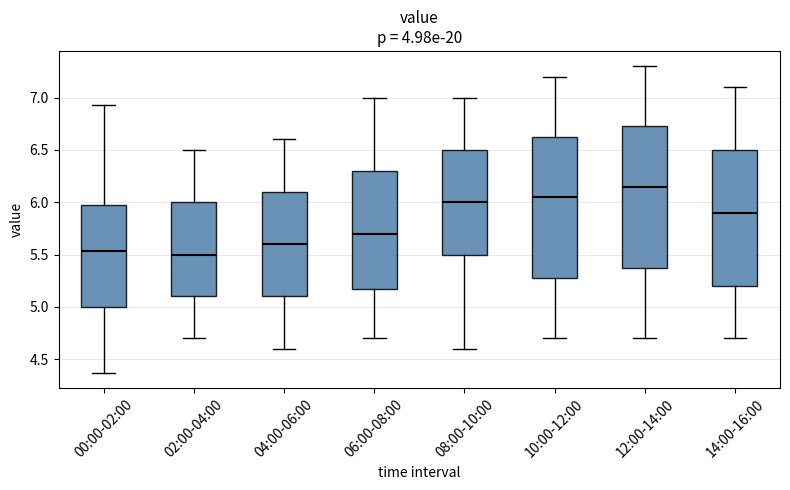

Reading left to right, transcribe this box plot: for each box, give where its median line is, the range the box spans, and where its two whiskers end, as read against the y-axis. The values are not printed on the chart, so give them approximately, as read against the axis.

00:00-02:00: median 5.55, box 5.00 to 6.00, whiskers 4.35 to 6.95
02:00-04:00: median 5.50, box 5.10 to 6.00, whiskers 4.70 to 6.50
04:00-06:00: median 5.60, box 5.10 to 6.10, whiskers 4.60 to 6.60
06:00-08:00: median 5.70, box 5.20 to 6.30, whiskers 4.70 to 7.00
08:00-10:00: median 6.00, box 5.50 to 6.50, whiskers 4.60 to 7.00
10:00-12:00: median 6.05, box 5.30 to 6.65, whiskers 4.70 to 7.20
12:00-14:00: median 6.15, box 5.40 to 6.75, whiskers 4.70 to 7.30
14:00-16:00: median 5.90, box 5.20 to 6.50, whiskers 4.70 to 7.10